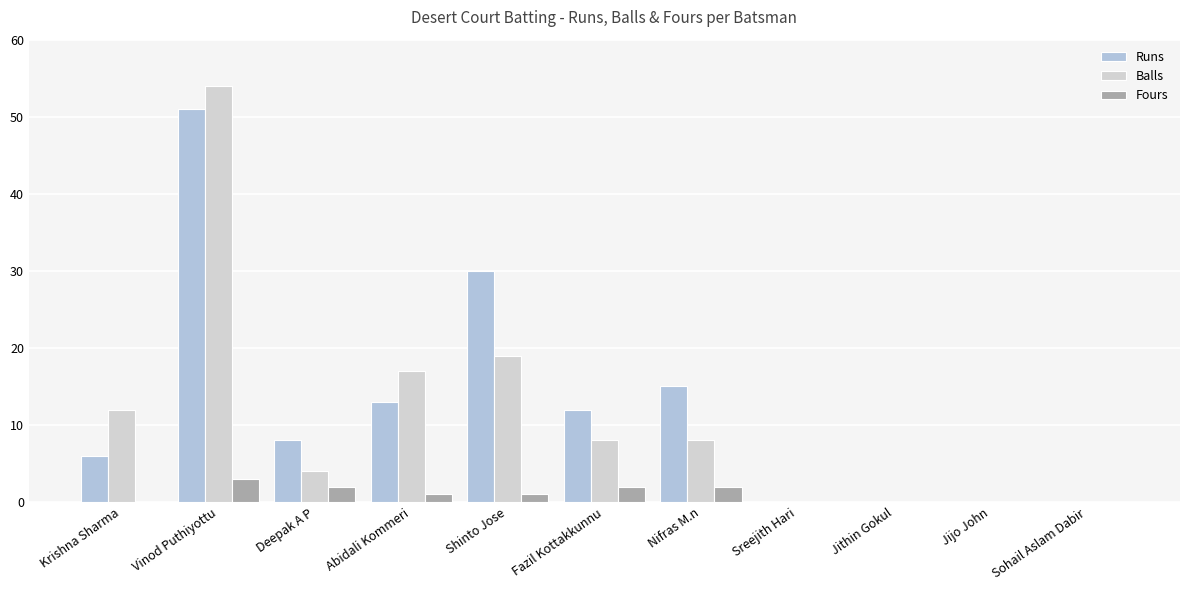

What is the approximate value of Balls at Nifras M.n?

8